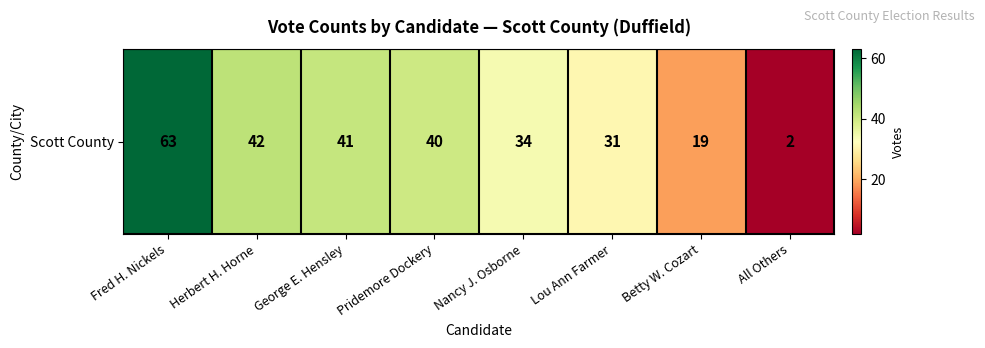

Count the number of data series in this chart.

1